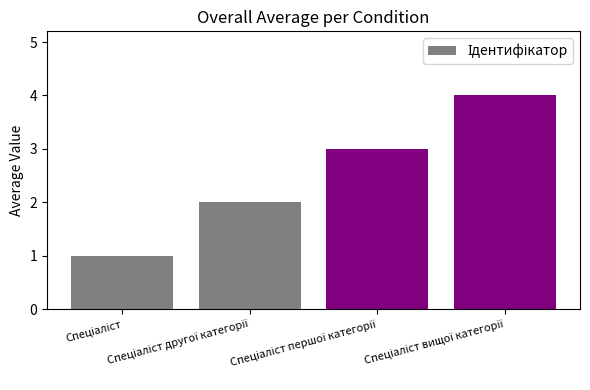

What is the value of the 1st bar from the left?

1